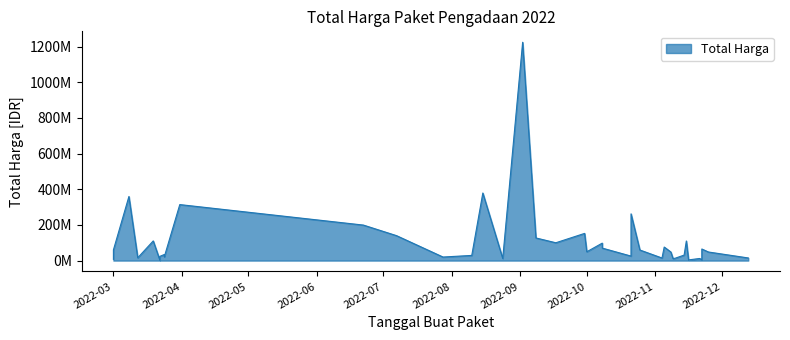

List the labels in order of value, smallest first.

2022-03-22, 2022-11-16, 2022-11-22, 2022-03-01, 2022-11-09, 2022-11-21, 2022-08-24, 2022-11-10, 2022-11-04, 2022-12-13, 2022-03-12, 2022-07-28, 2022-03-24, 2022-03-22, 2022-10-21, 2022-03-24, 2022-08-10, 2022-11-14, 2022-03-24, 2022-11-08, 2022-11-25, 2022-10-01, 2022-10-25, 2022-03-01, 2022-11-22, 2022-10-08, 2022-11-05, 2022-10-08, 2022-09-17, 2022-11-15, 2022-03-19, 2022-09-08, 2022-07-07, 2022-09-30, 2022-06-22, 2022-10-21, 2022-03-31, 2022-03-08, 2022-08-15, 2022-09-02